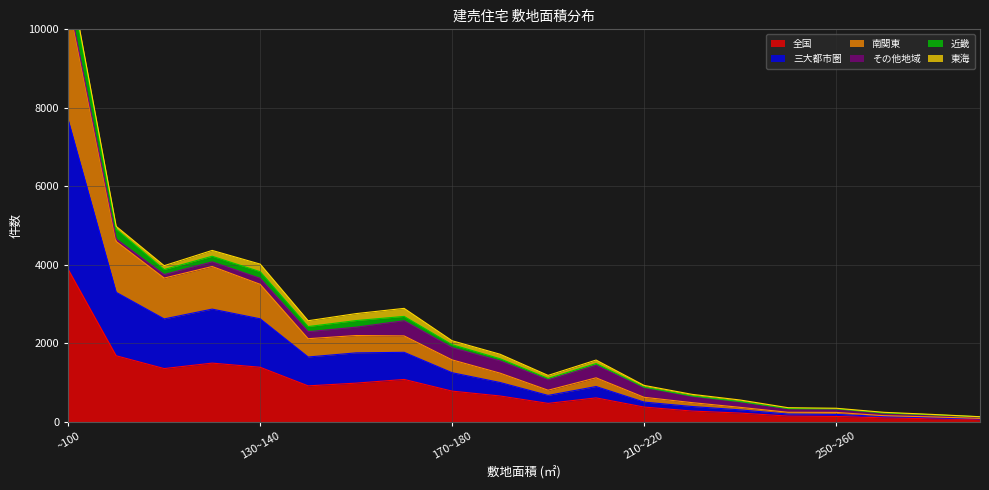

The value of 全国 at ~100 is 5978. True or false?

False